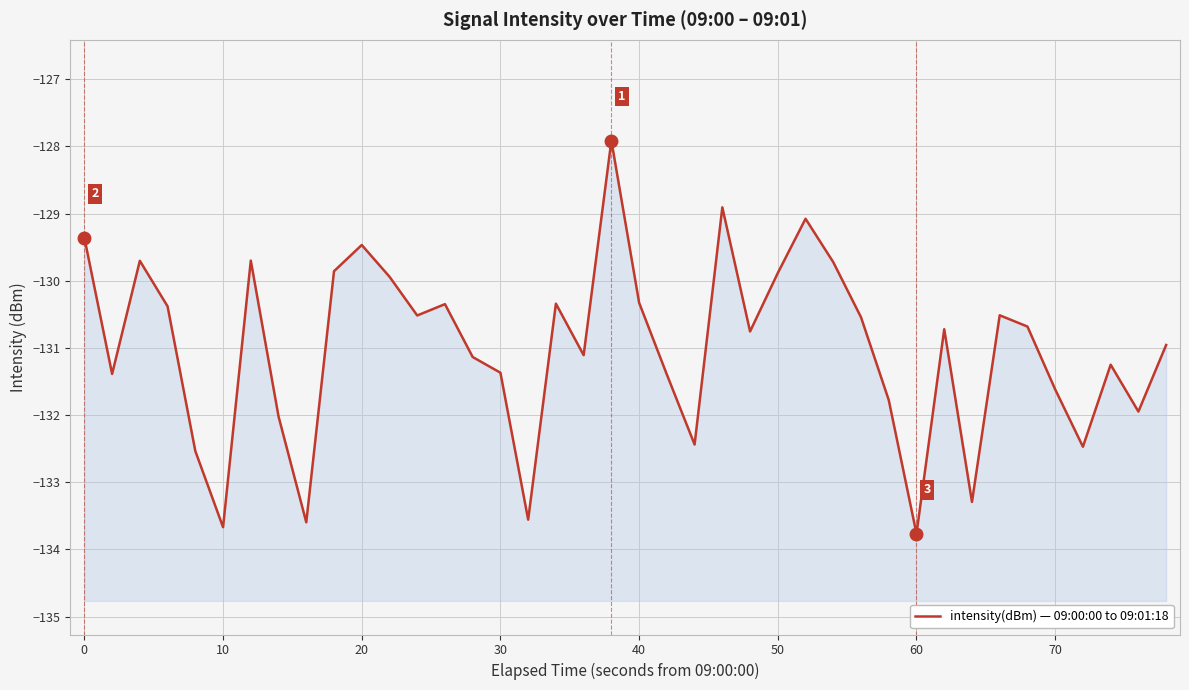

What is the minimum value shown in the chart?

-133.8